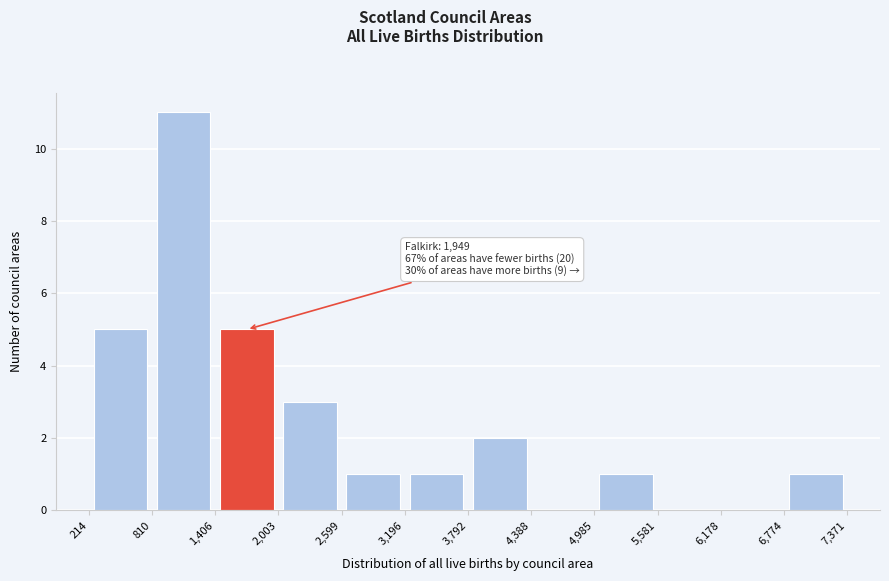

Which range on the x-axis has the tallest bar?

810 to 1,406